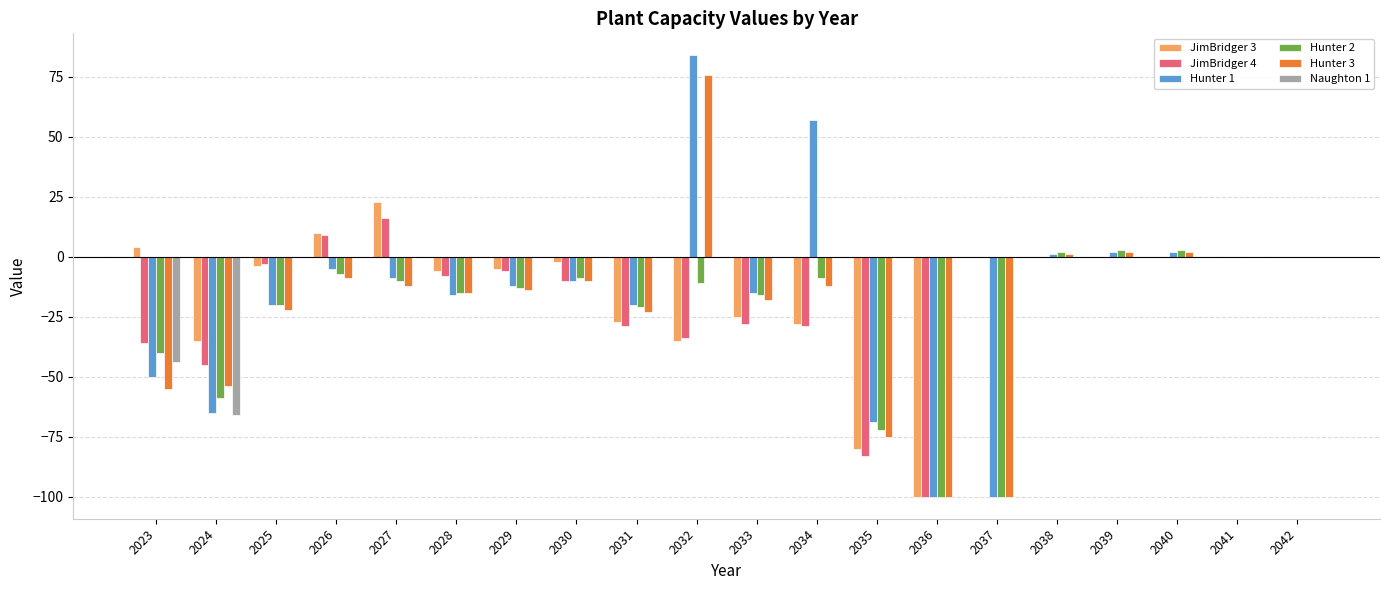

Which series has the largest range (max minus min)?

Hunter 1